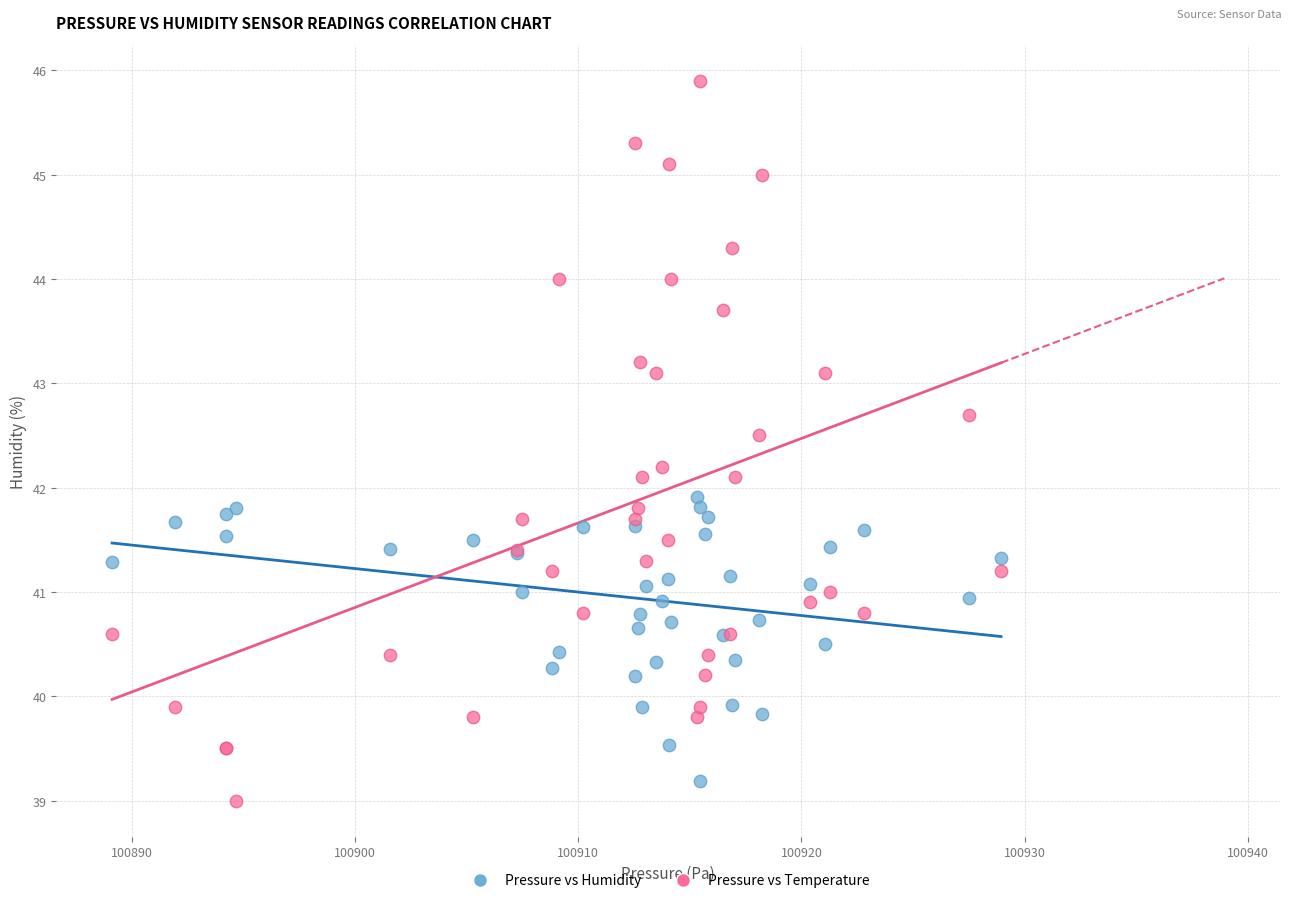

Which series reaches the maximum Y coordinate?

Pressure vs Temperature